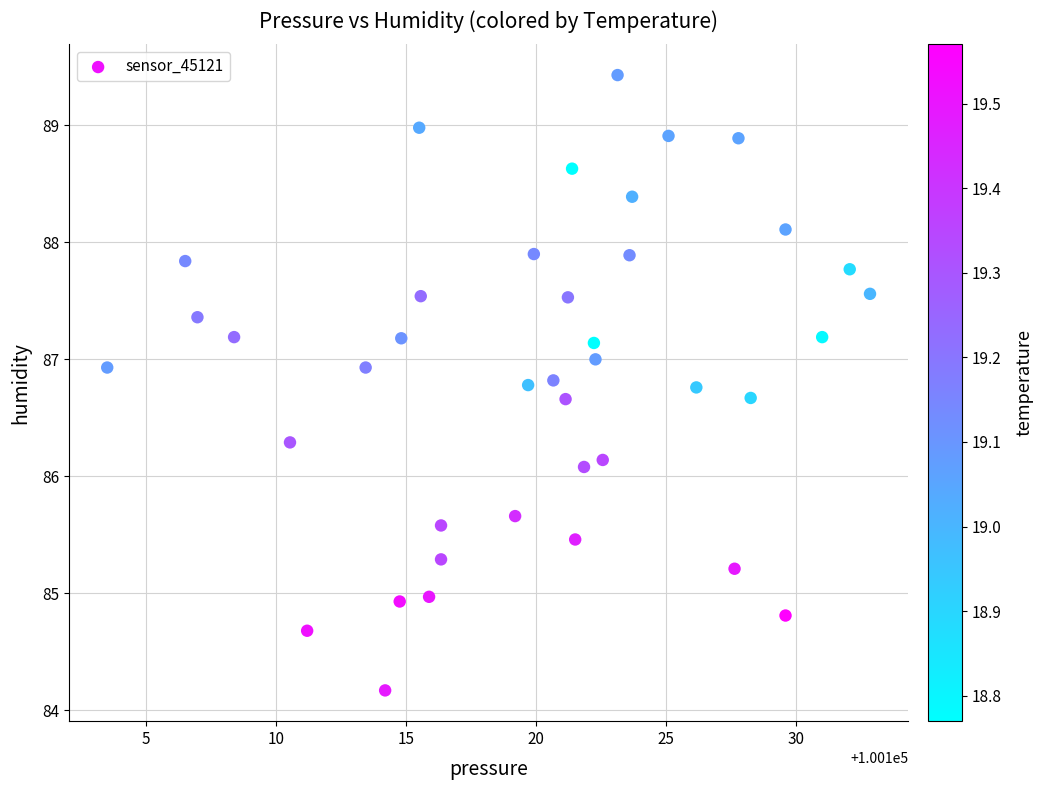

What Y value in the scatter plot is closest to 86?

86.1